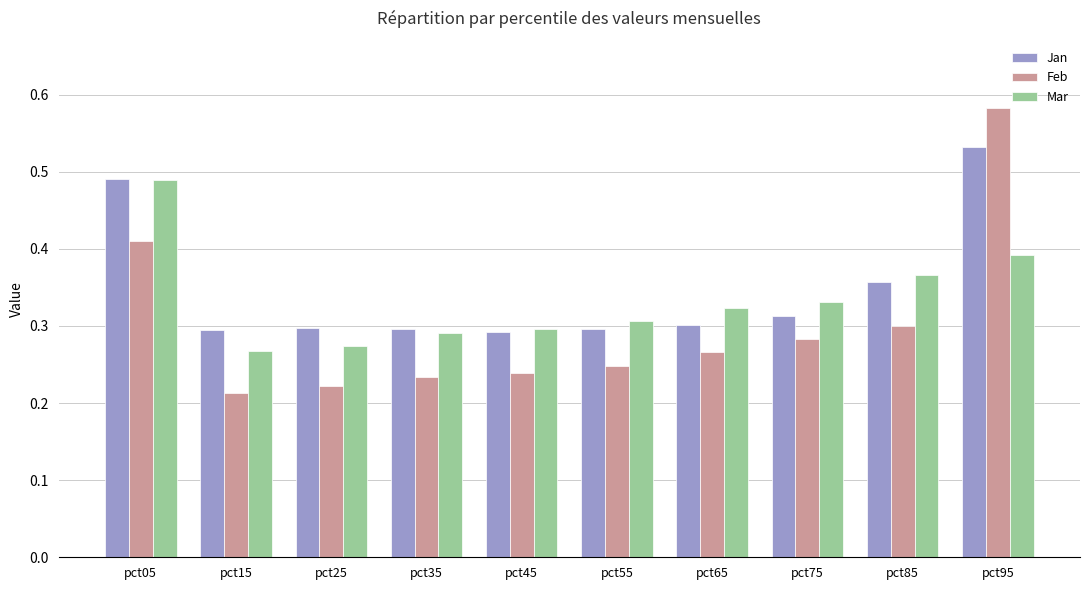

Is the value of Feb at pct75 greater than the value of Jan at pct65?

No